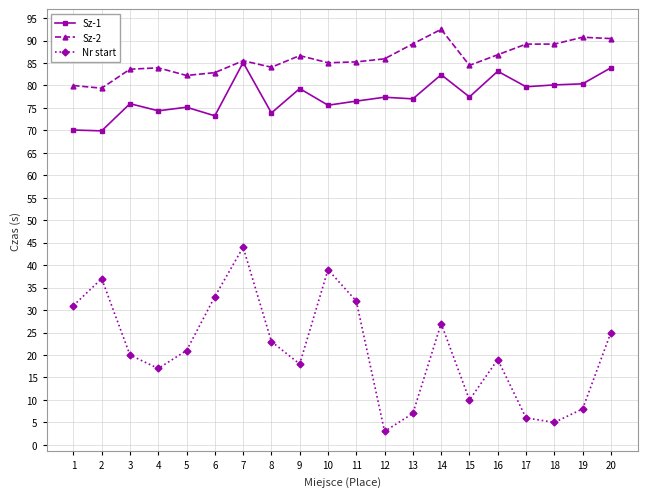

The Sz-2 series shows 132.0 at 7. True or false?

False